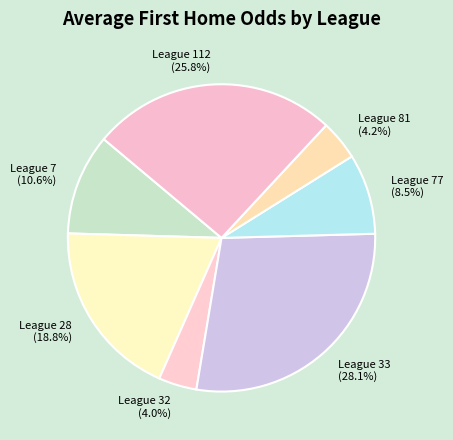

To the nearest percent, what portion does League 7 represent?

11%